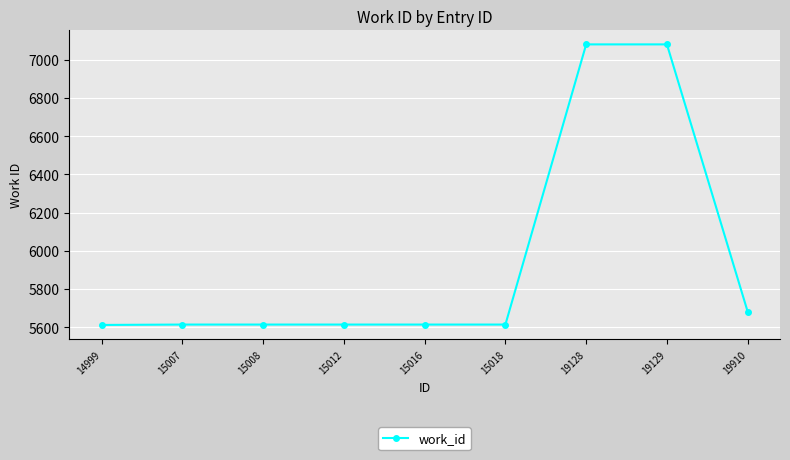

Is this an area chart (filled region under the line)?

No